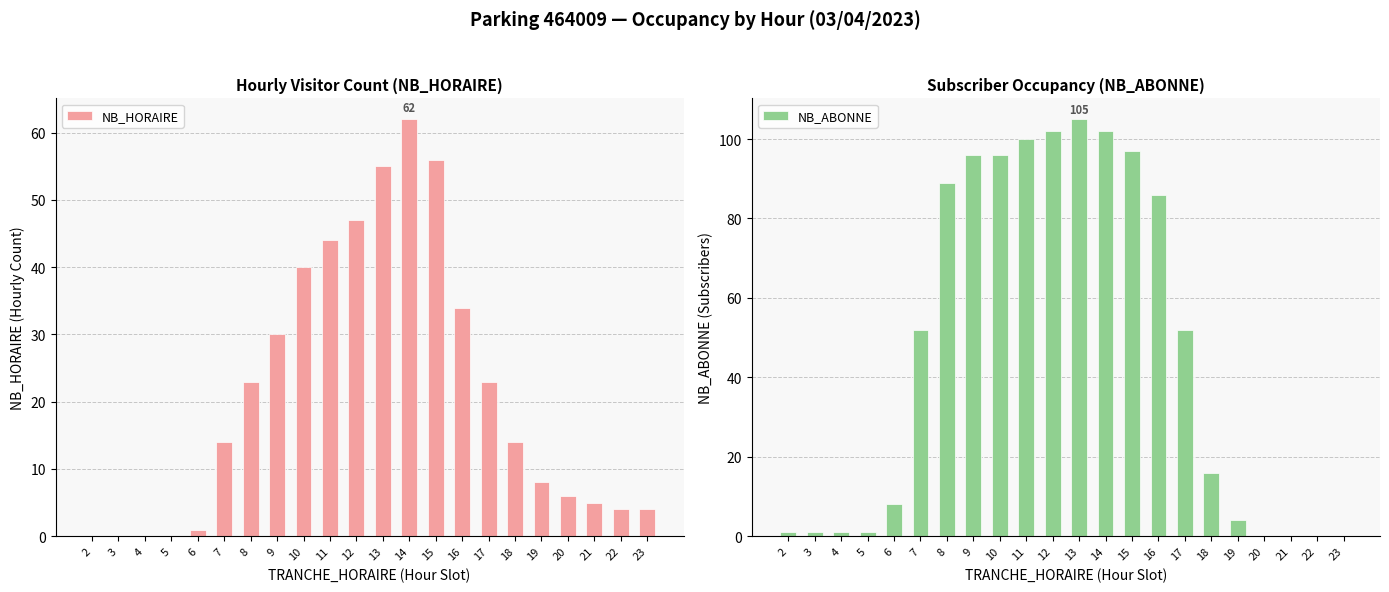

True or false: NB_ABONNE has a value of 0 at 21.

True